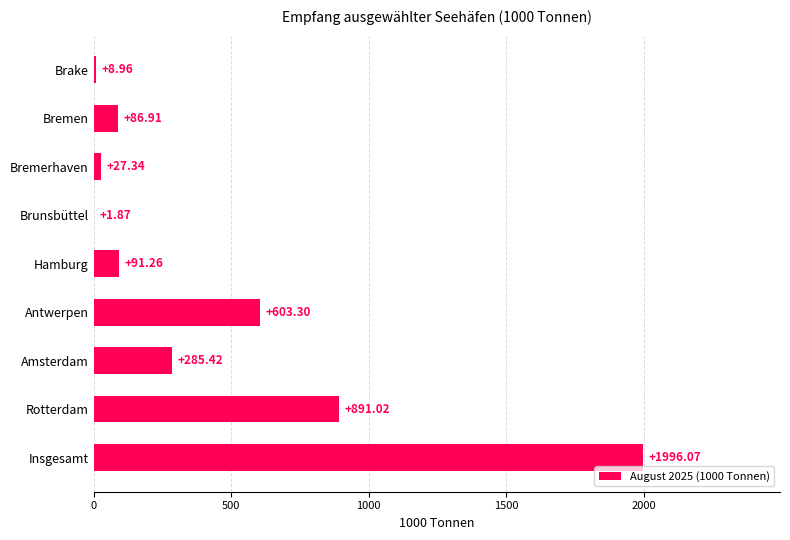

At which category does the chart reach its peak across all series?

Insgesamt